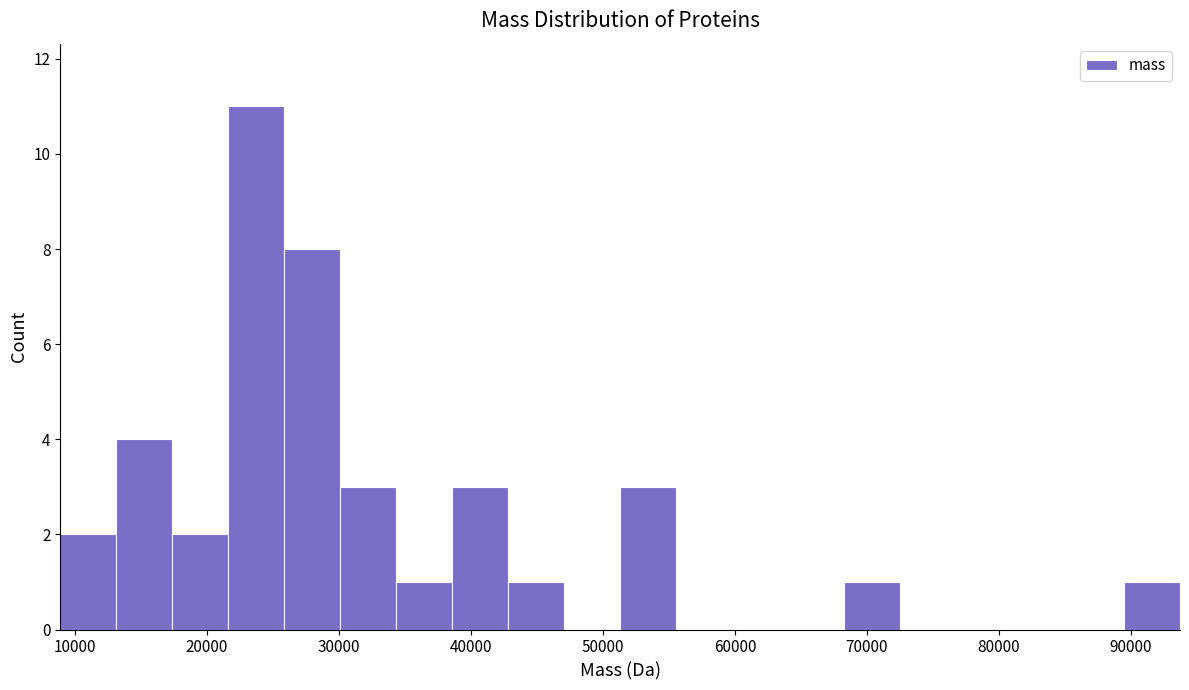

Over which range of the x-axis is the bar tallest?

22000 to 26000